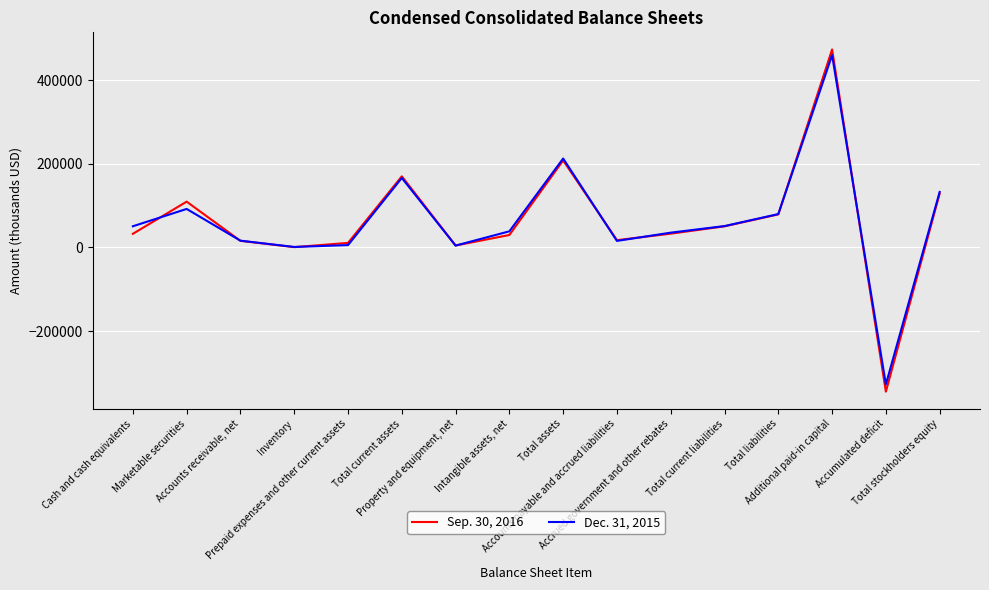

At how many categories does at least one series exceed 125439?

4